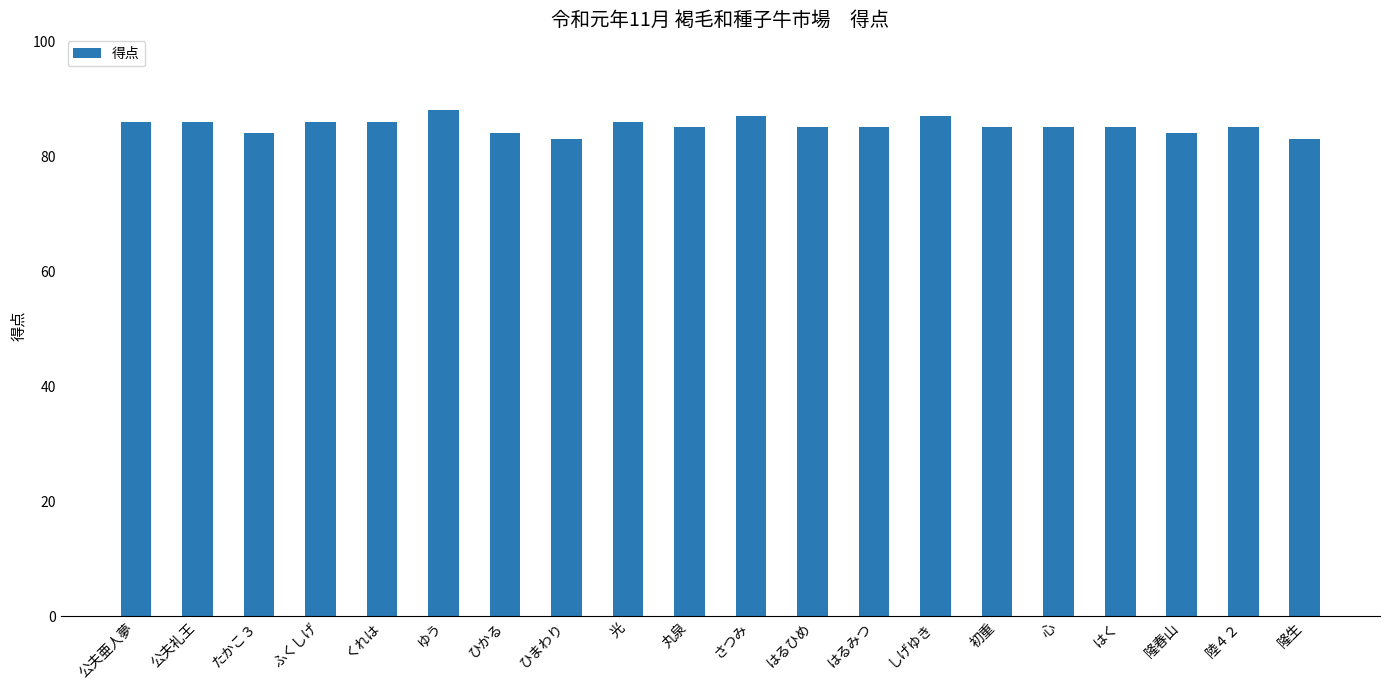

What is the ratio of the value at はるひめ to the value at はるみつ?

1.0